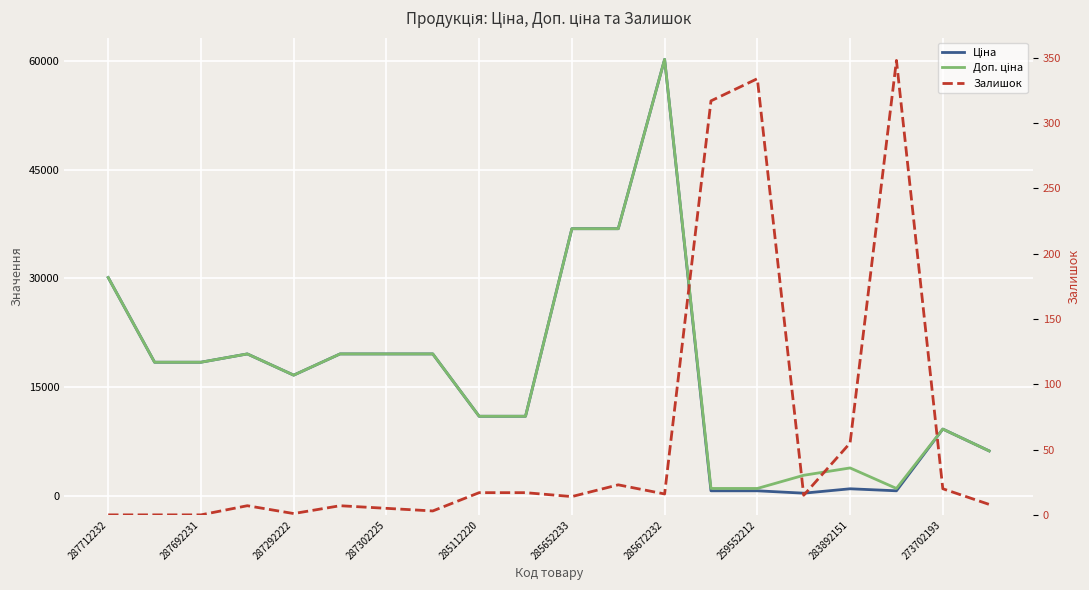

Is the value of Залишок at 287302225 greater than the value of Ціна at 285112220?

No